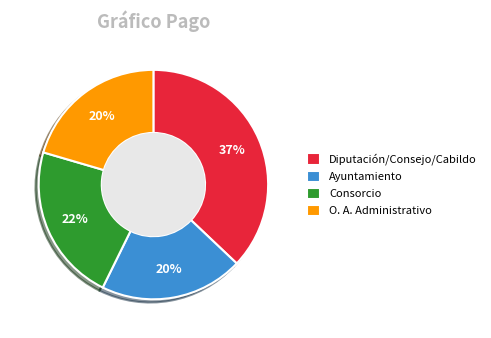

Count the number of slices in the pie.

4